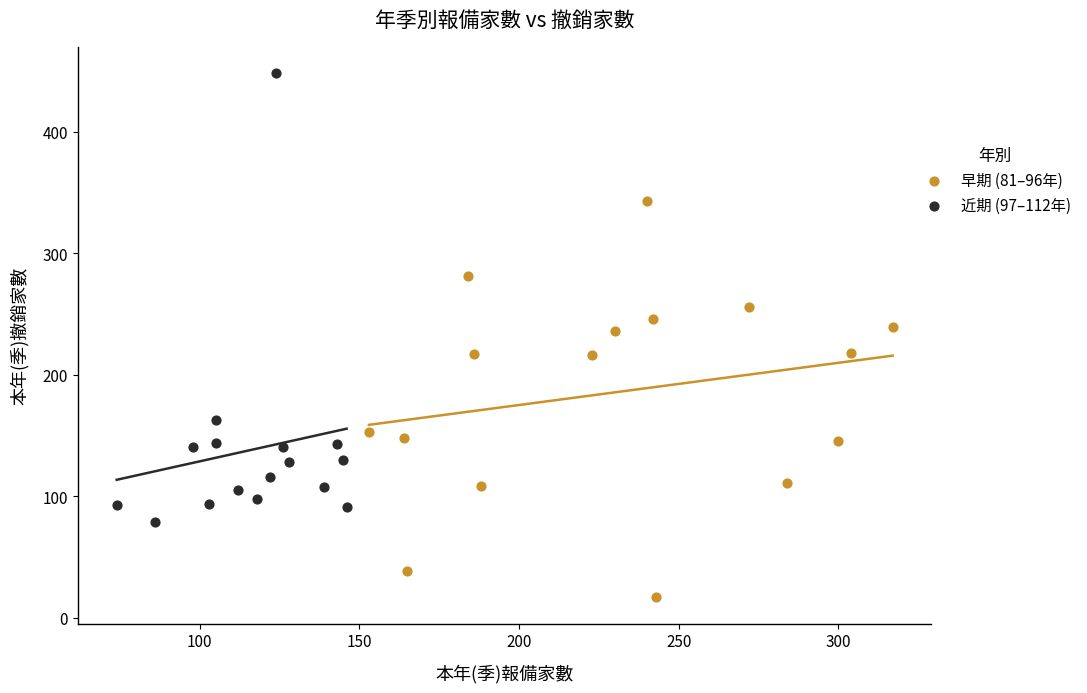

Which series contains the highest Y value?

近期 (97–112年)